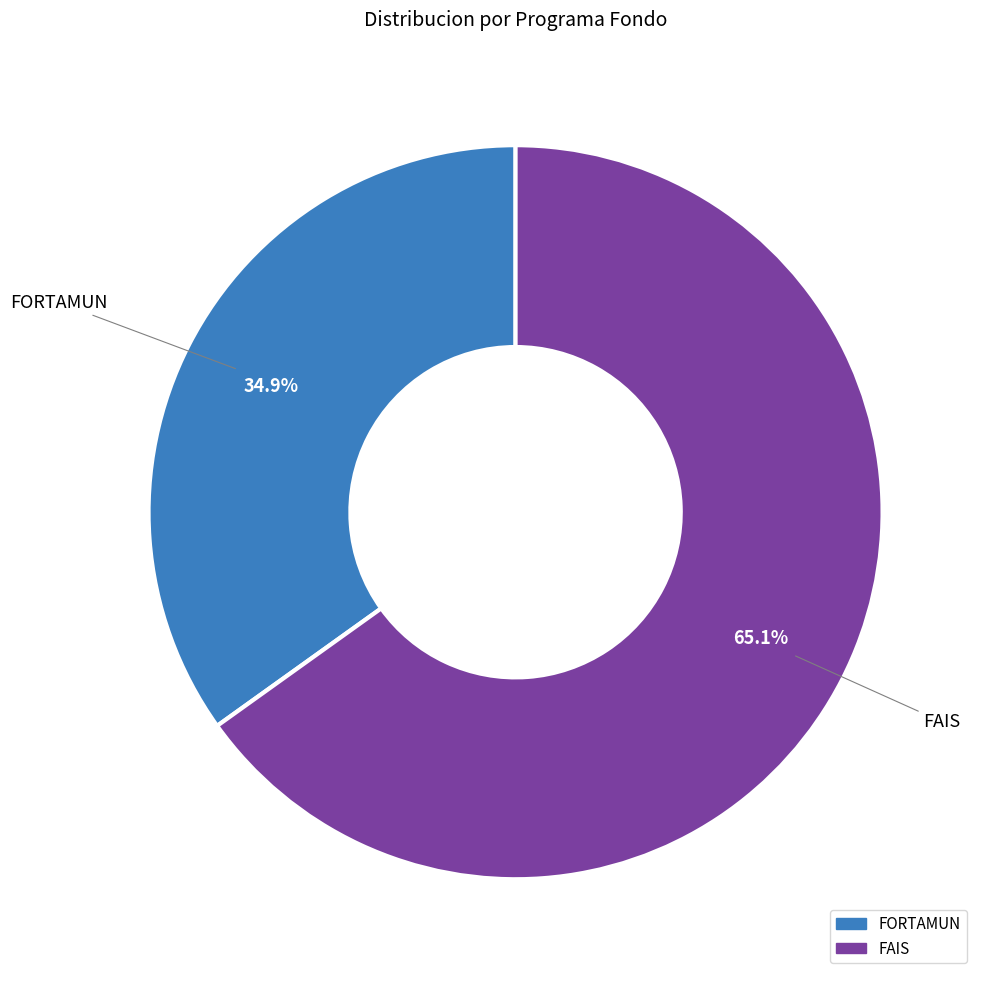

Does any single category account for the majority?

Yes